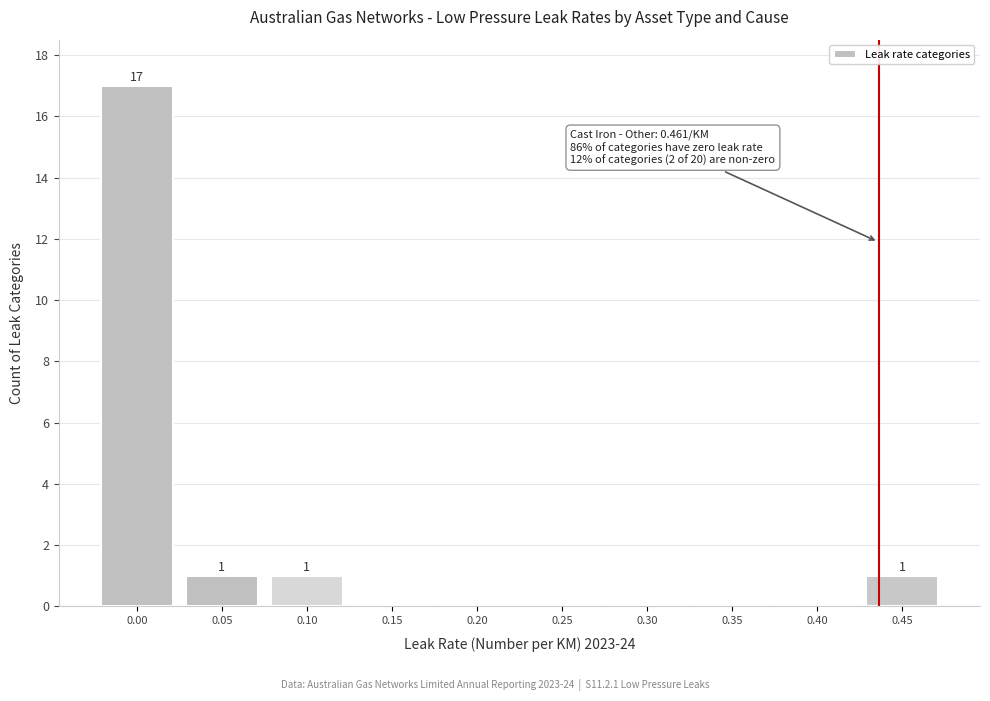

Reading left to right, what are all the values shown in this chart?

0.00=17	0.05=1	0.10=1	0.15=0	0.20=0	0.25=0	0.30=0	0.35=0	0.40=0	0.45=1